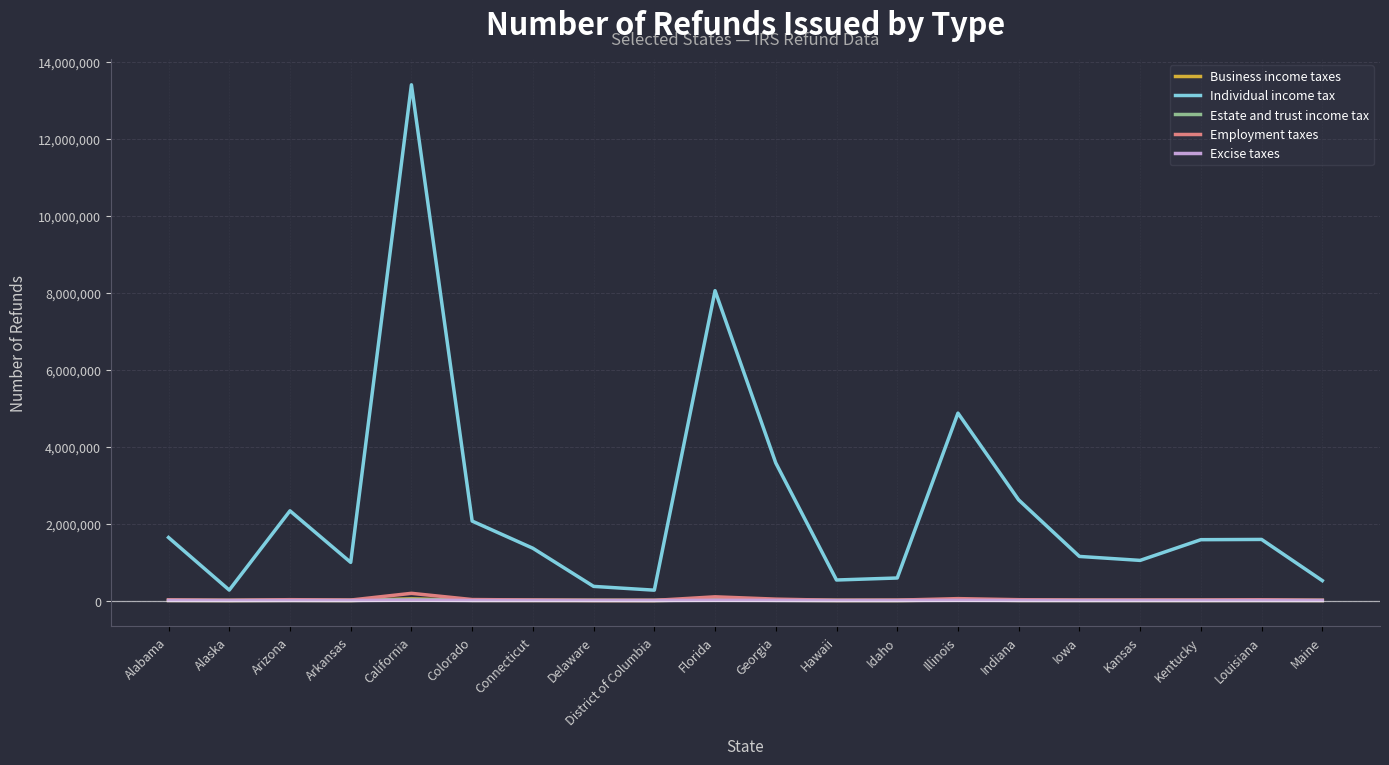

Which series has the largest total across all categories?

Individual income tax